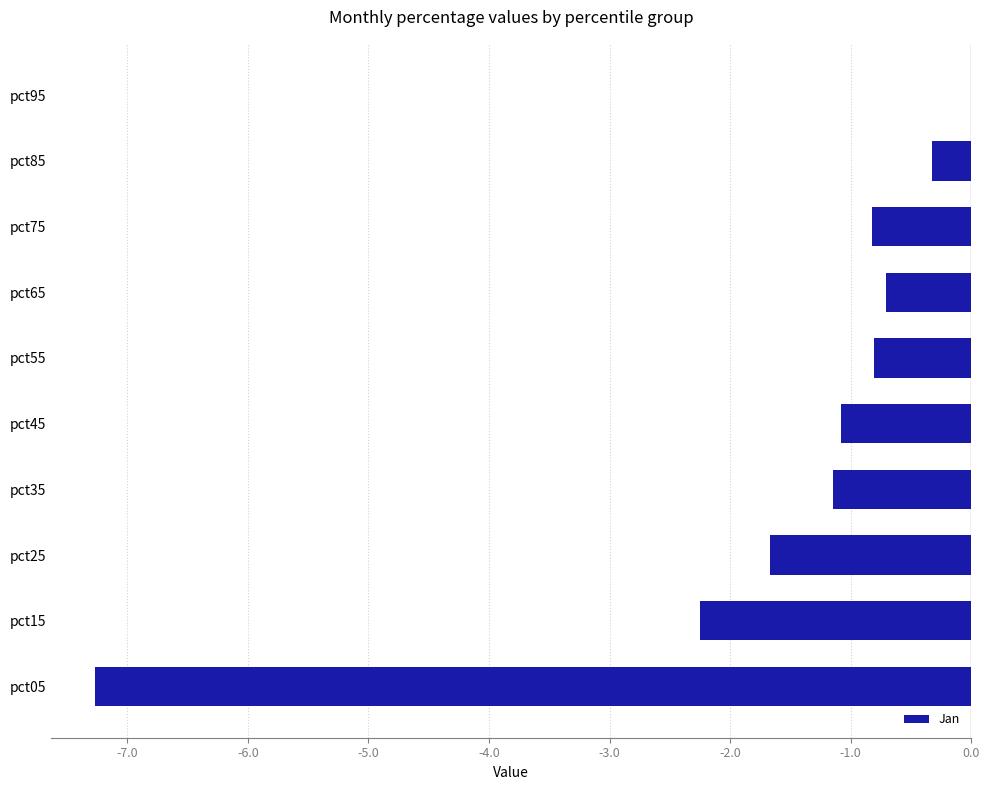

Between pct35 and pct15, which is larger?

pct35